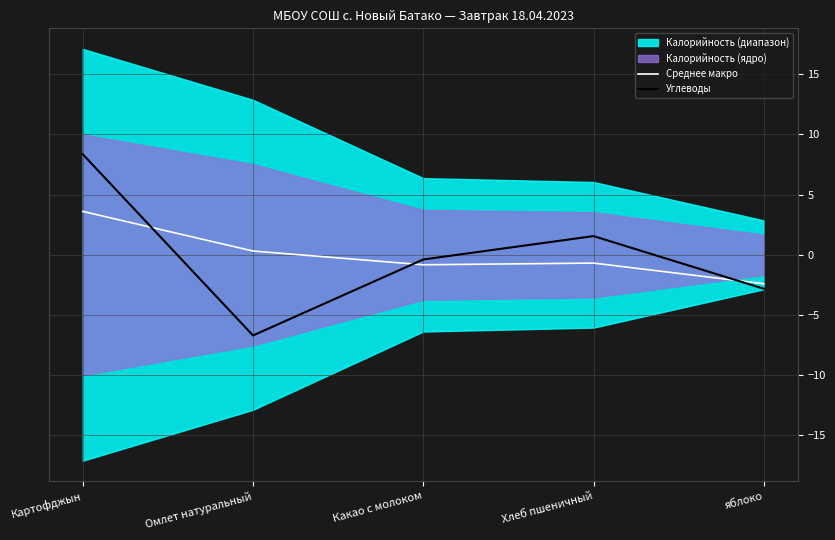

What is the highest value of the Углеводы series?

8.3